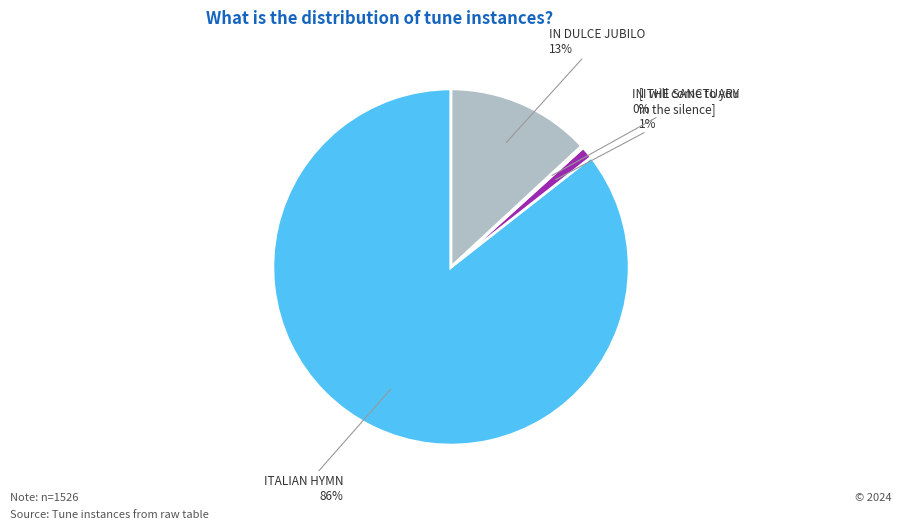

Is there any slice that represents more than half of the pie?

Yes